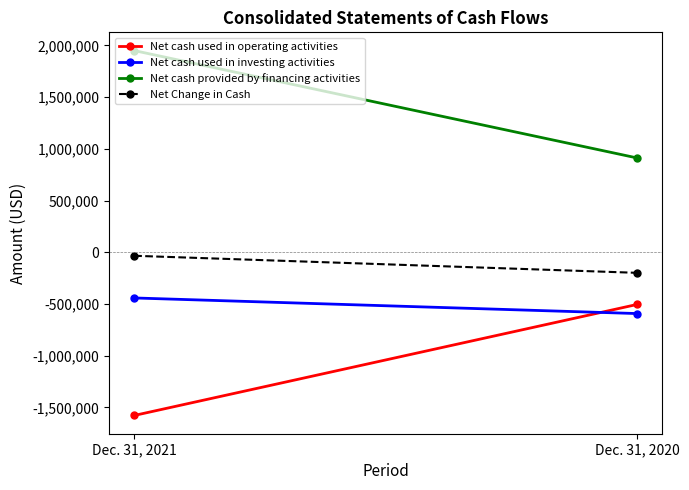

Count the number of data series in this chart.

4